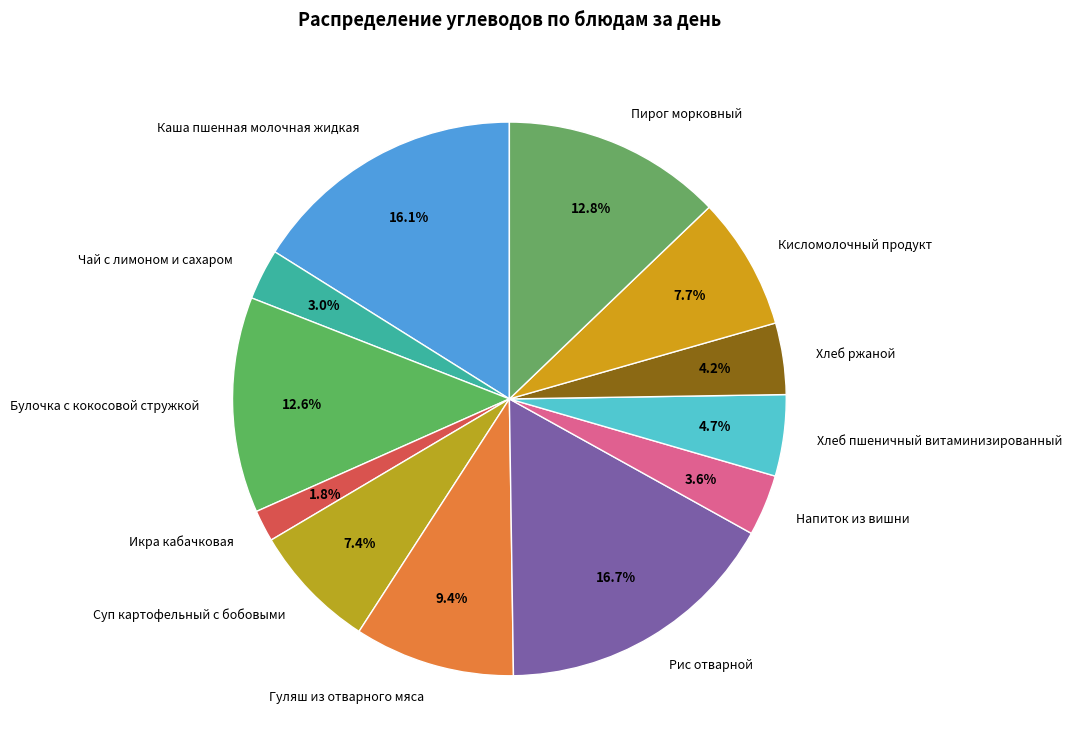

To the nearest percent, what portion does Хлеб ржаной represent?

4%